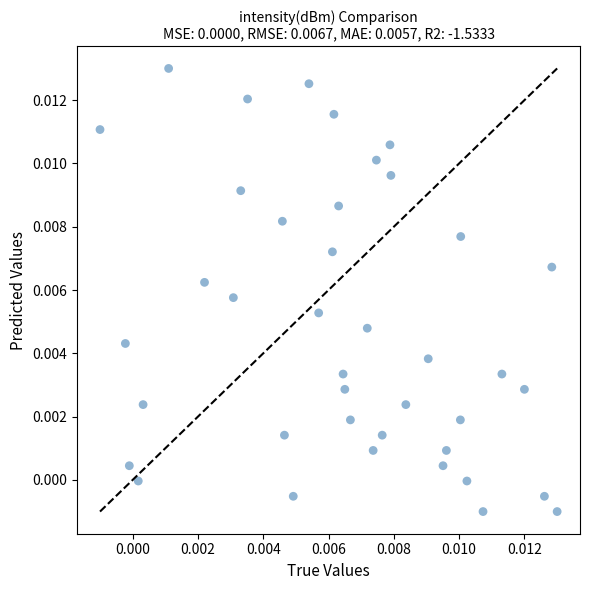

Count the number of points in this scatter plot.

40